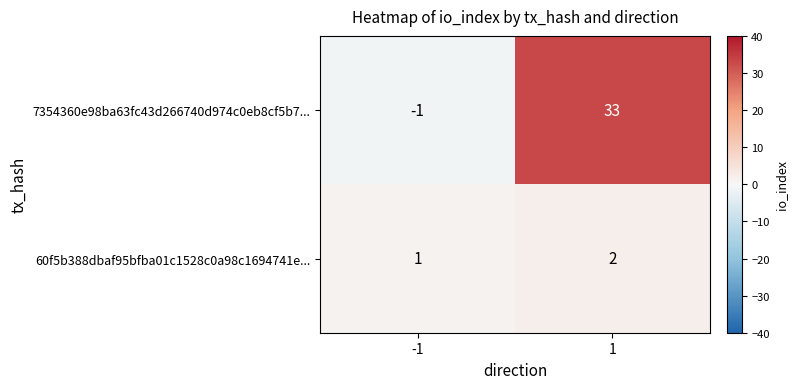

At which category is the sum across all series the highest?

1